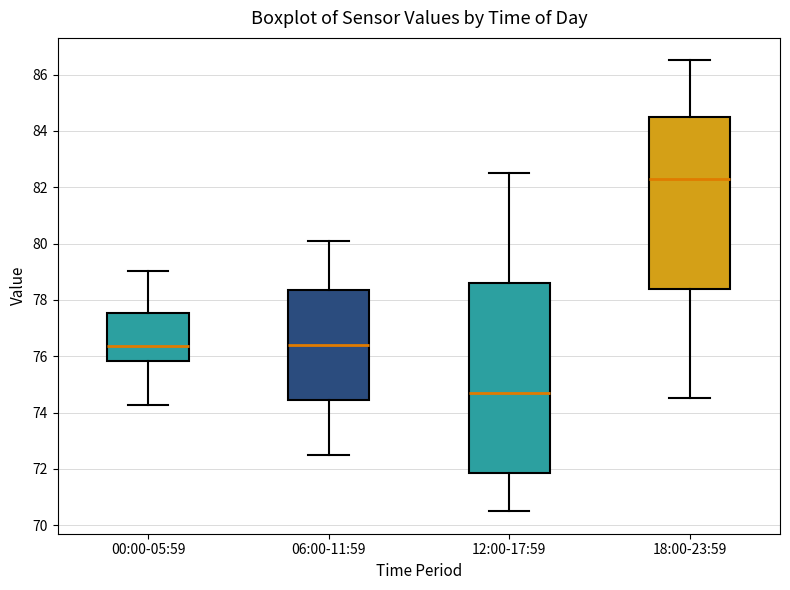

Which box has the highest median line?

18:00-23:59